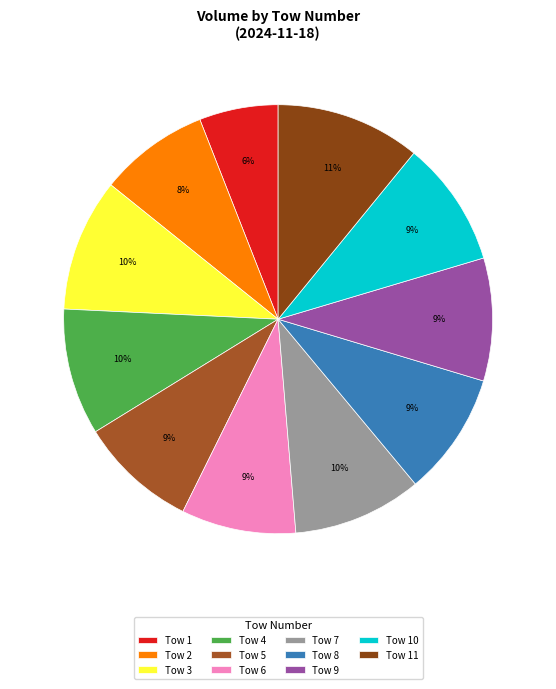

To the nearest percent, what is the difference between the largest and smallest slice percentages?

5%